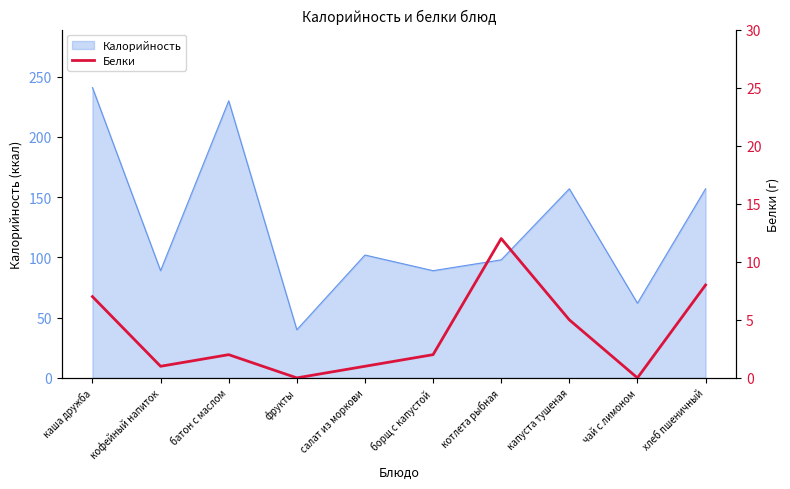

Is it true that Калорийность equals 241 at каша дружба?

True